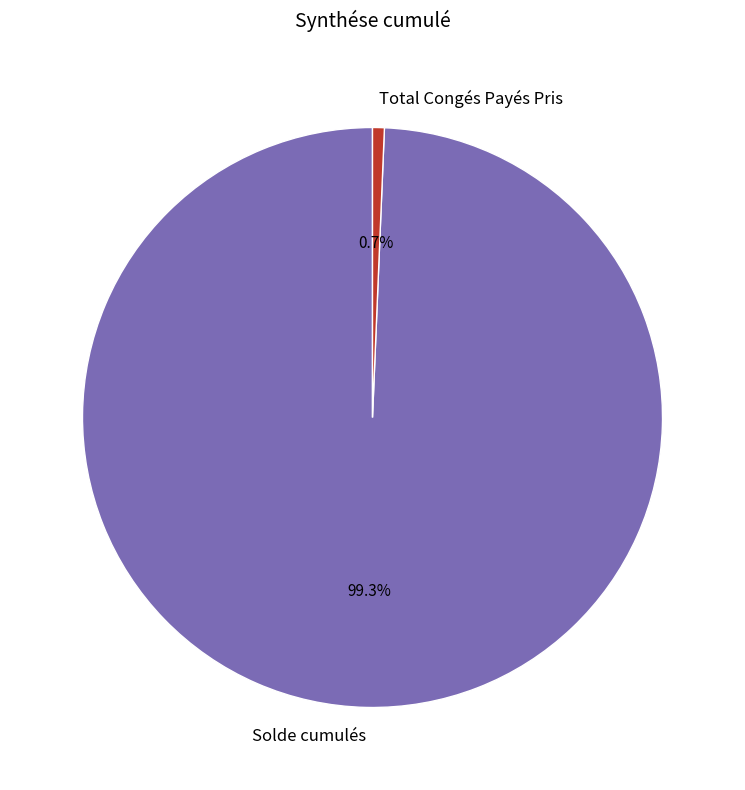

Is the sum of Solde cumulés and Total Congés Payés Pris greater than half?

Yes